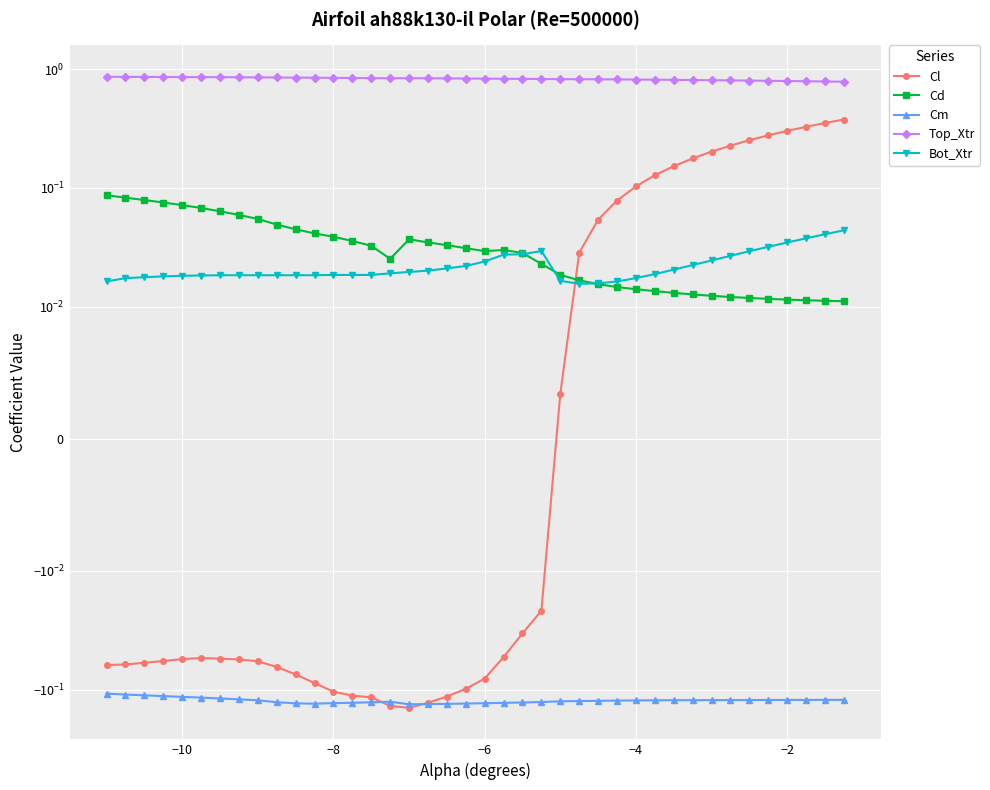

Which series has the largest total across all categories?

Top_Xtr